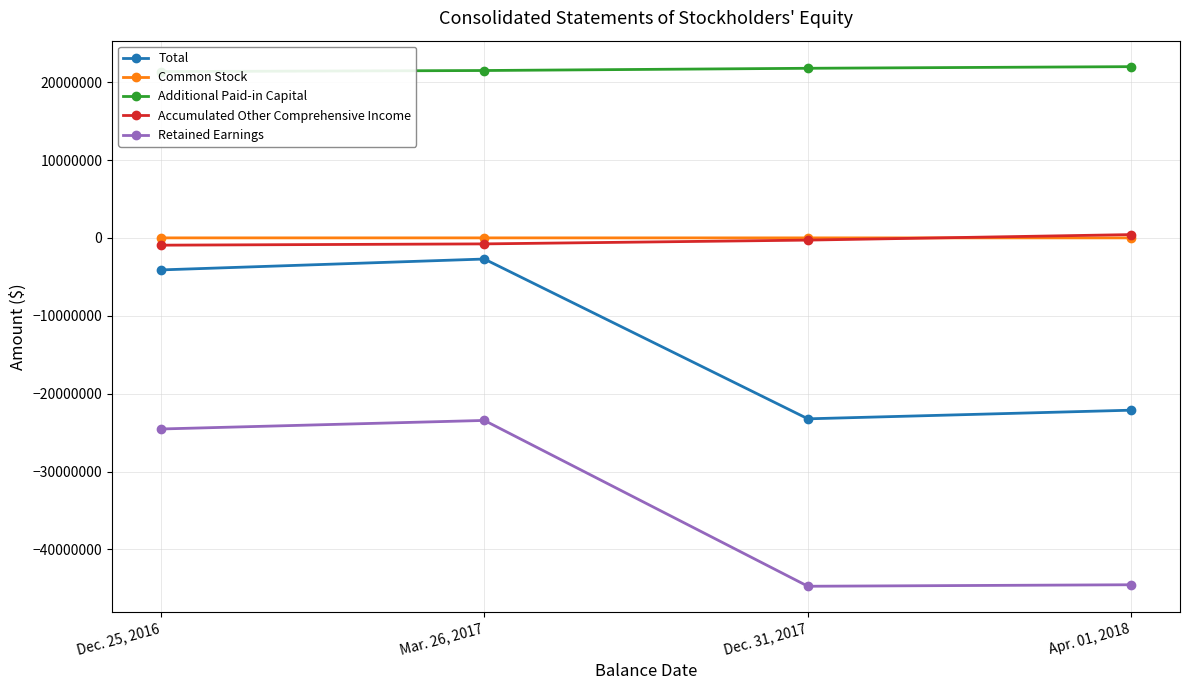

What is the highest value of the Total series?

-2712576